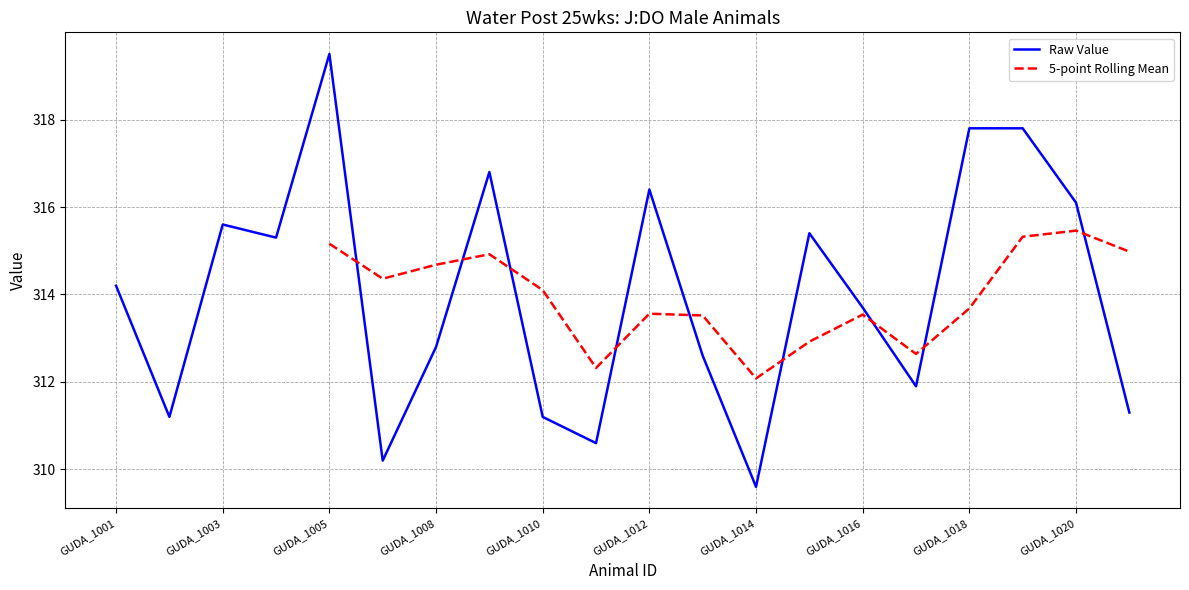

Reading left to right, extract all data points from this chart.

GUDA_1001=314.2	GUDA_1002=311.2	GUDA_1003=315.6	GUDA_1004=315.3	GUDA_1005=319.5	GUDA_1006=310.2	GUDA_1008=312.8	GUDA_1009=316.8	GUDA_1010=311.2	GUDA_1011=310.6	GUDA_1012=316.4	GUDA_1013=312.6	GUDA_1014=309.6	GUDA_1015=315.4	GUDA_1016=313.7	GUDA_1017=311.9	GUDA_1018=317.8	GUDA_1019=317.8	GUDA_1020=316.1	GUDA_1021=311.3